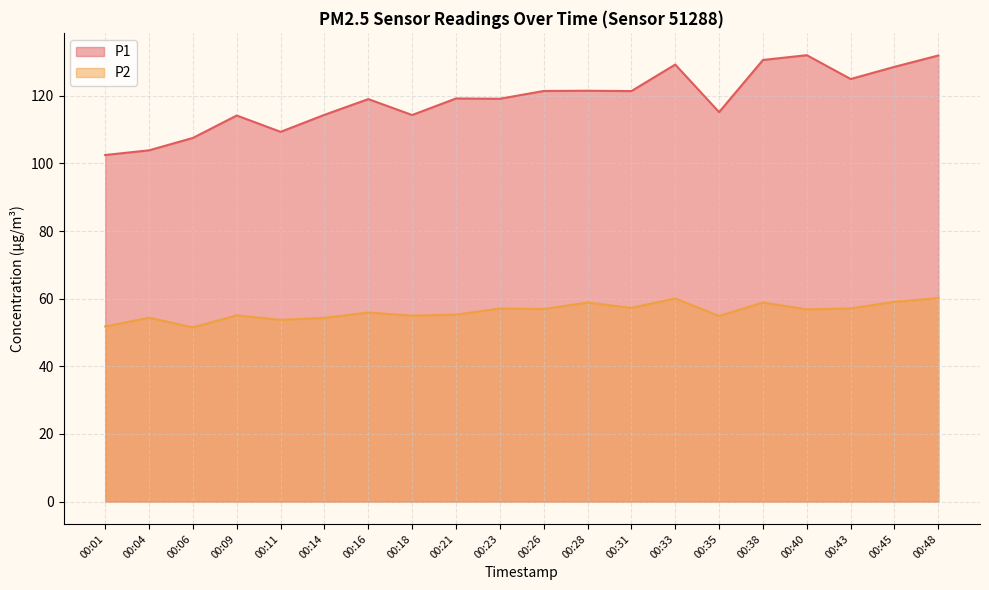

Is the value of P2 at 00:14 greater than the value of P1 at 00:06?

No